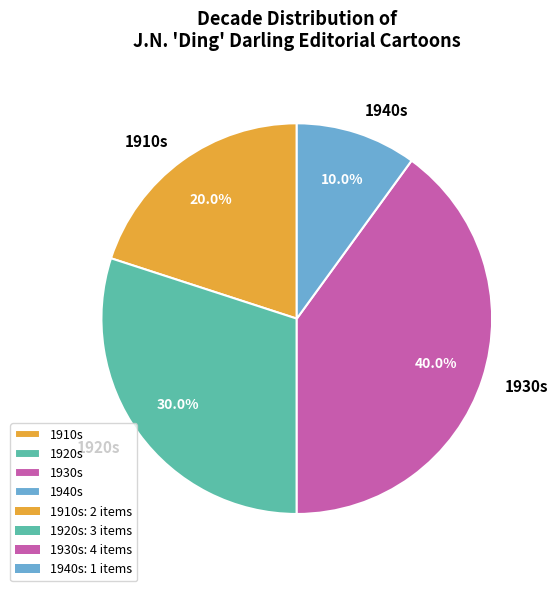

How many segments does this pie chart have?

4